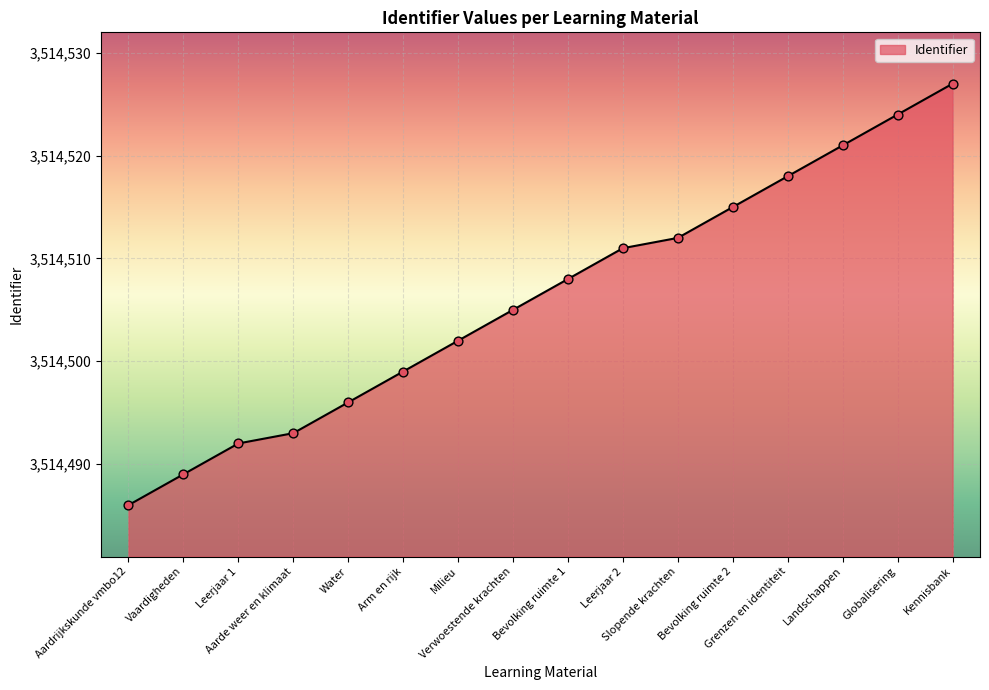

Between Landschappen and Vaardigheden, which is larger?

Landschappen